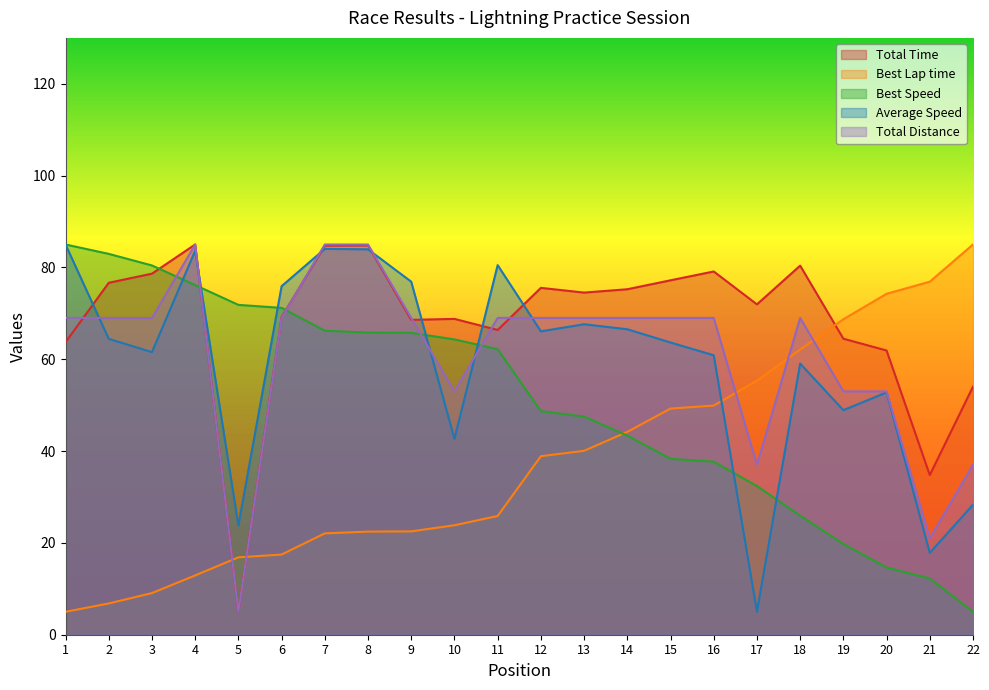

How many times do Best Speed and Total Distance cross each other?

5